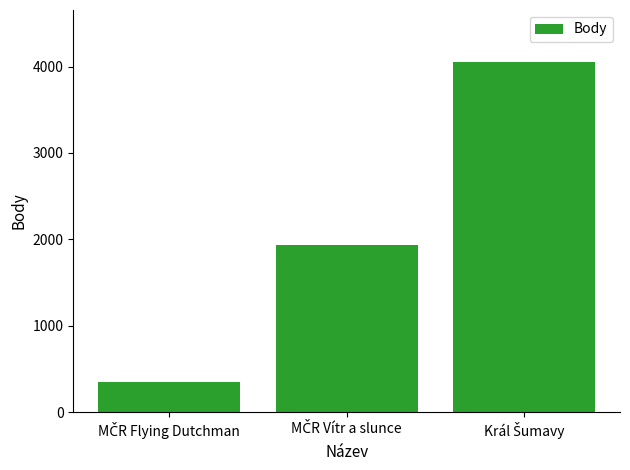

What is the difference between the maximum and minimum values?

3703